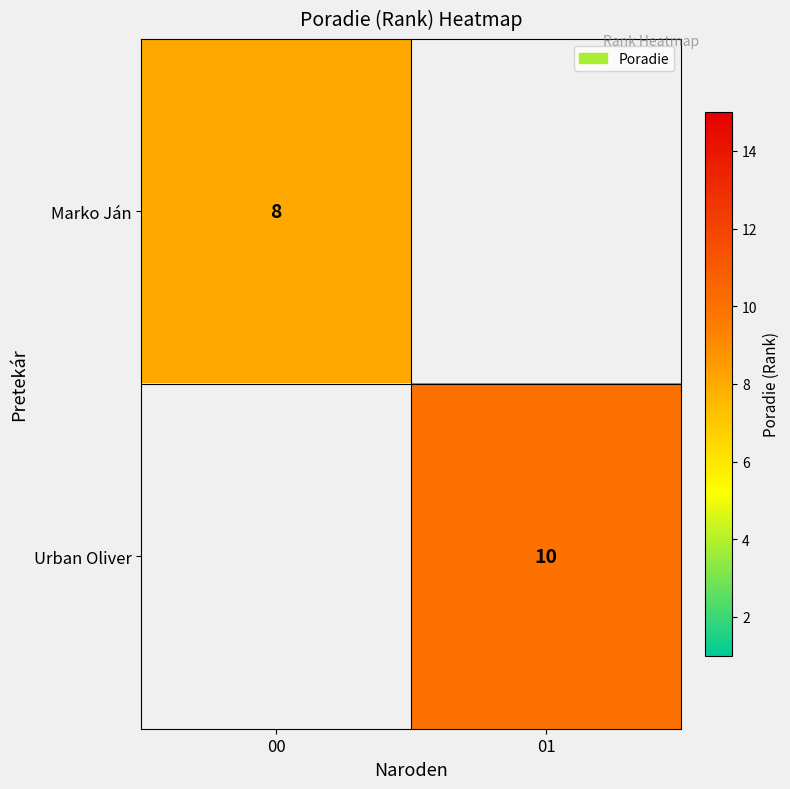

True or false: Marko Ján has a value of 2 at 00.

False